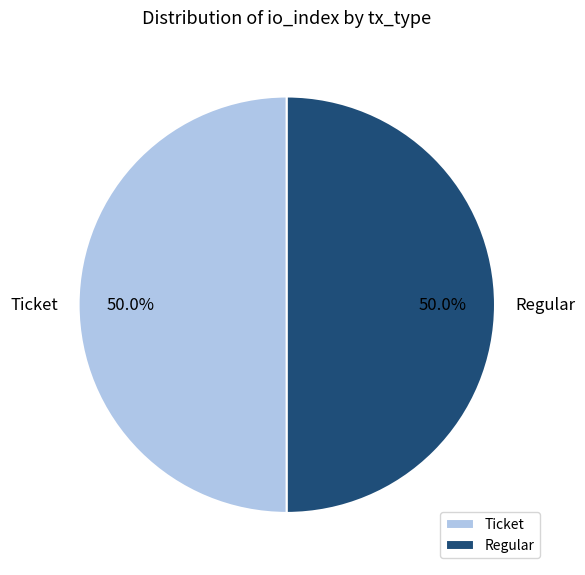

What is the ratio of the value at Regular to the value at Ticket?

1.0